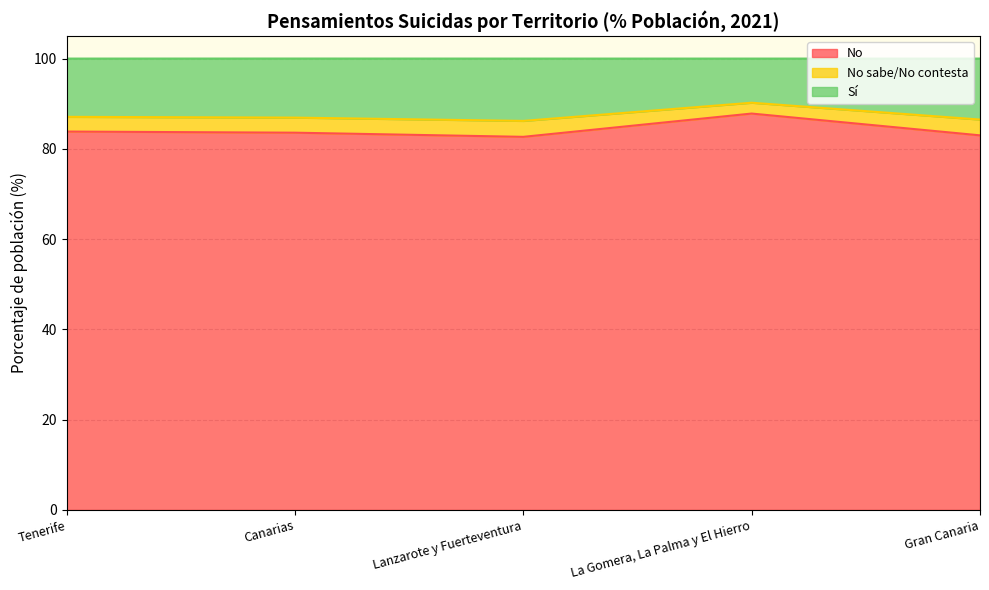

How many values in the No series are below 83?

2